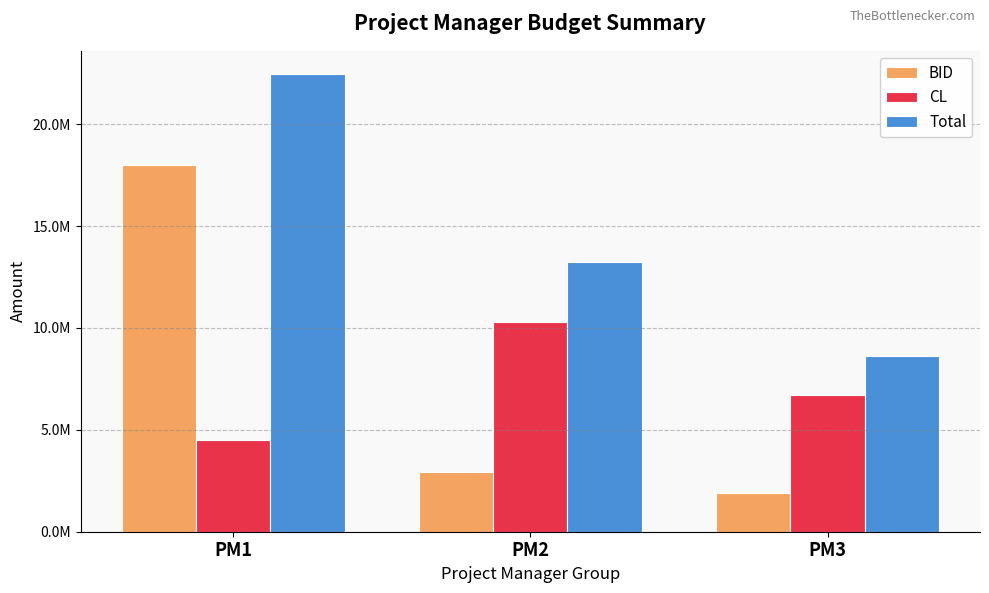

At which label does CL first exceed 6699506?

PM2